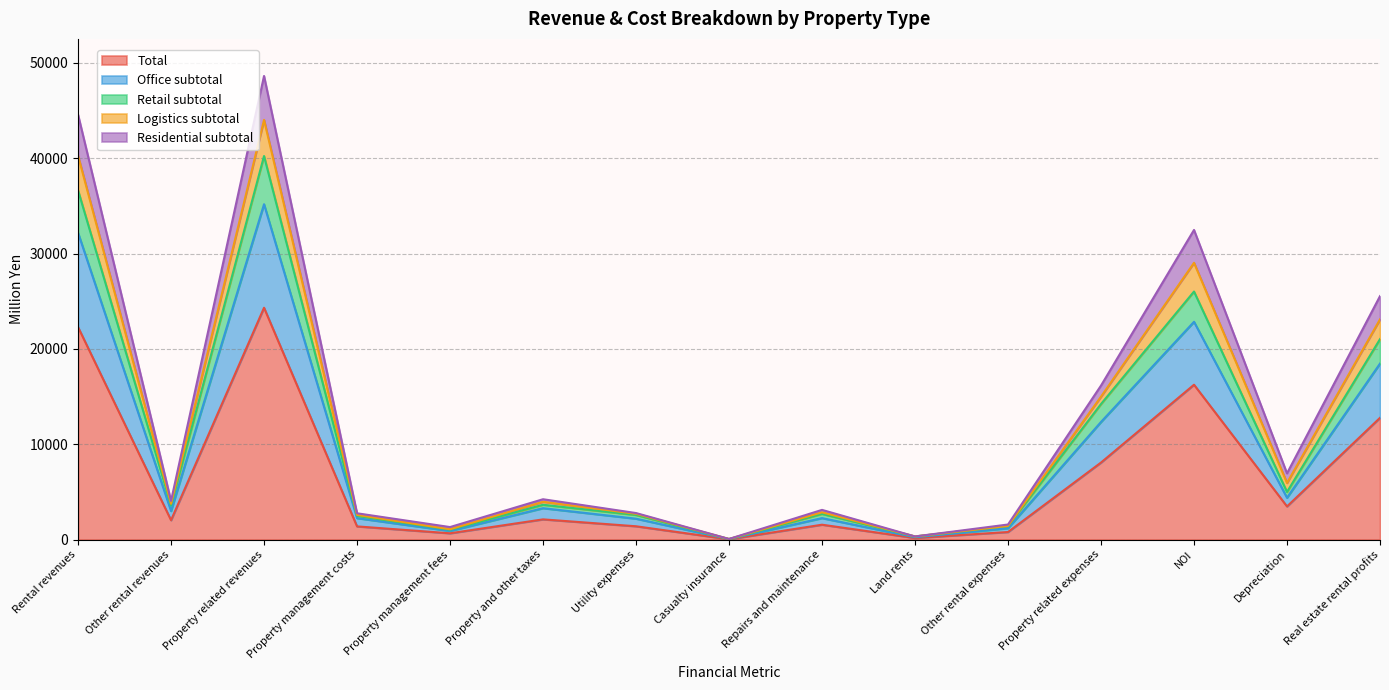

How many lines are shown in the chart?

5